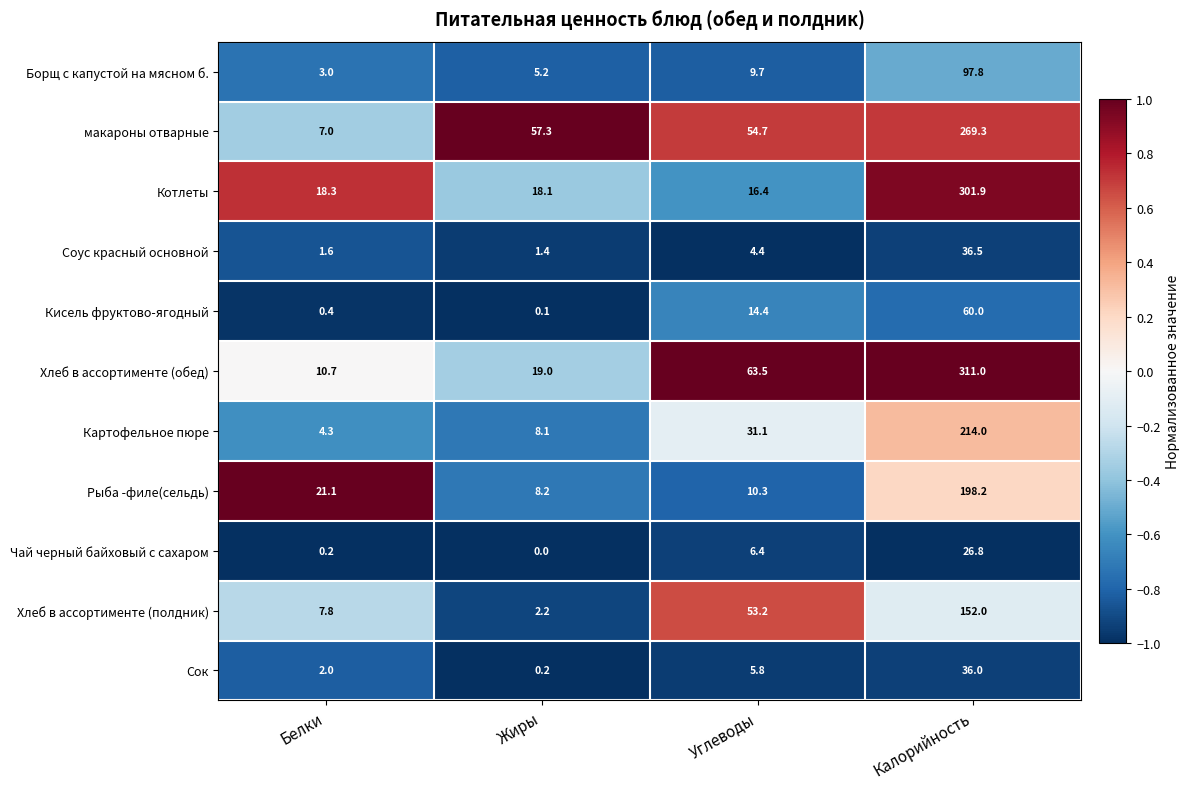

What is the difference between the highest and lowest values at Белки?

20.9